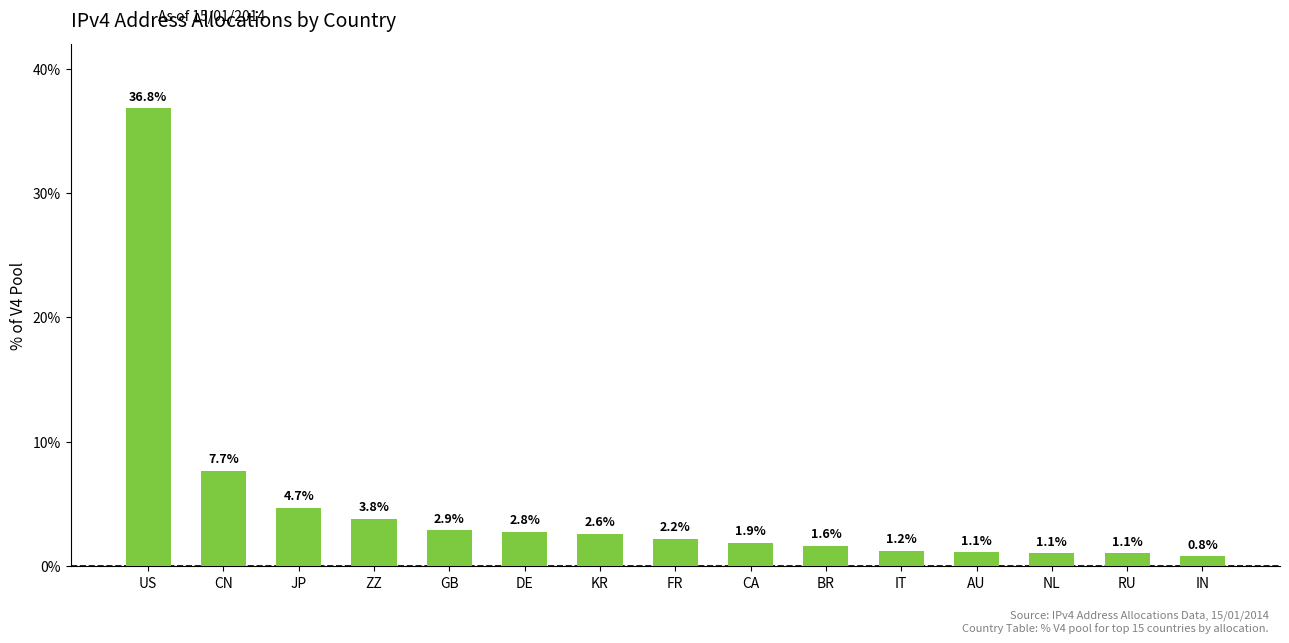

Which label corresponds to the largest value in the chart?

US